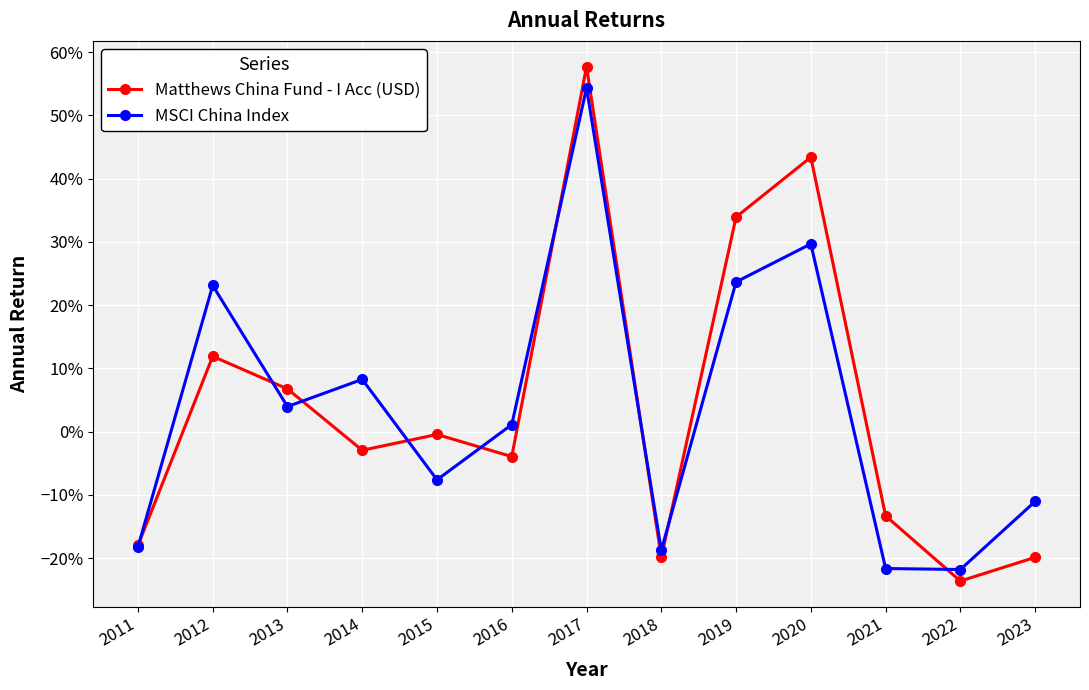

At which category is the sum across all series the highest?

2017